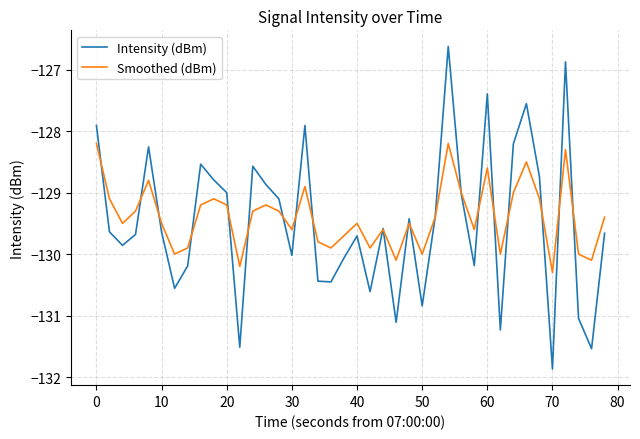

List the series in order of their peak value, highest first.

Intensity (dBm), Smoothed (dBm)